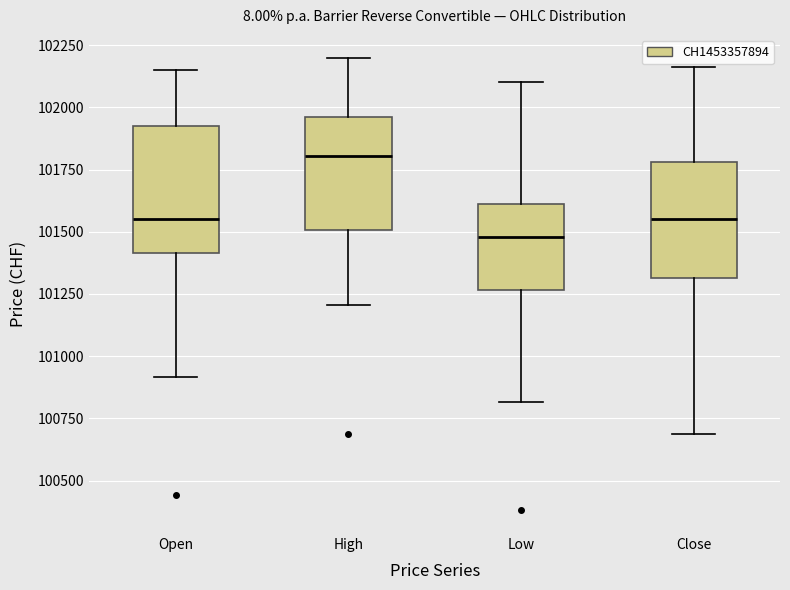

Which box's median line is the highest?

High